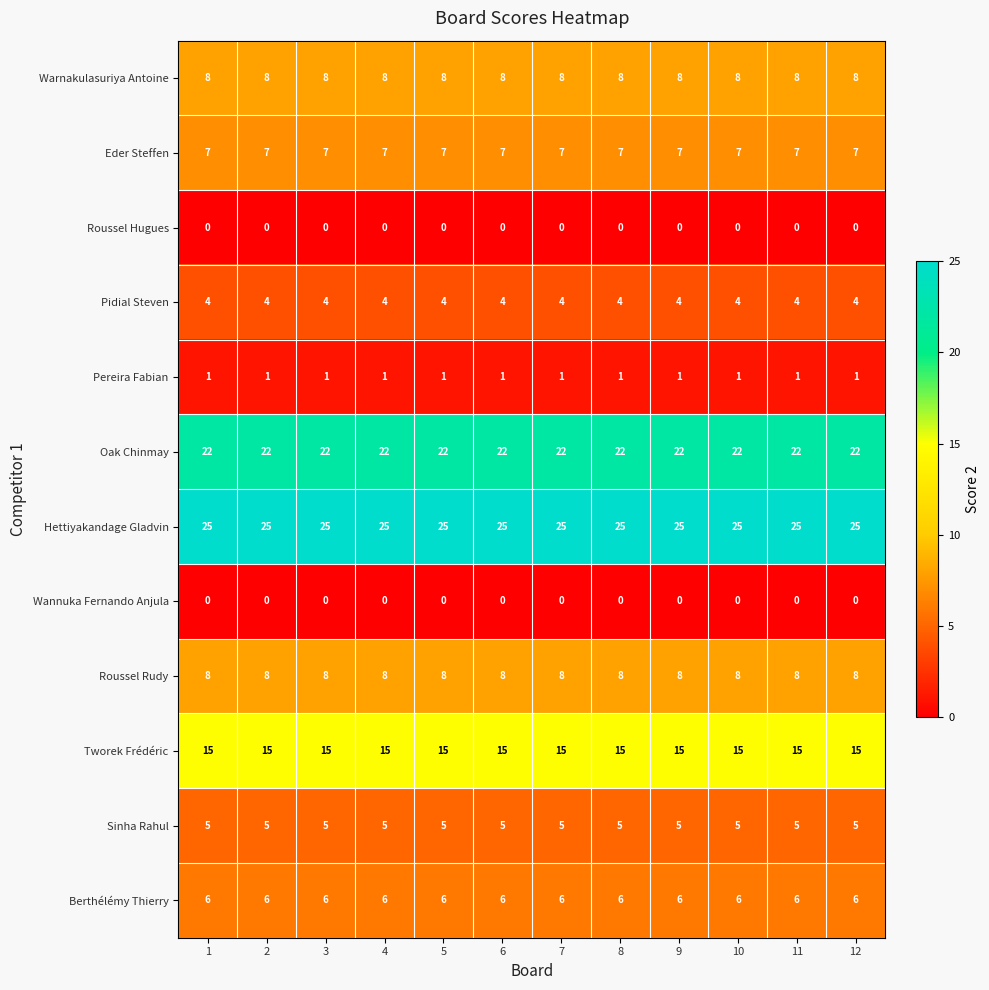

What value does the Tworek Frédéric series have at 9?

15